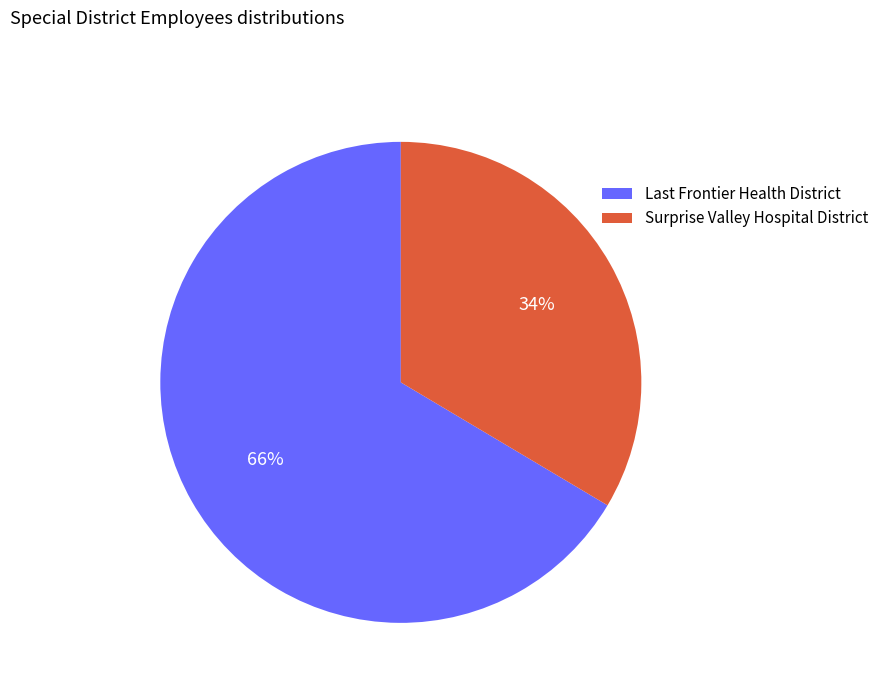

Which slice is the largest?

Last Frontier Health District